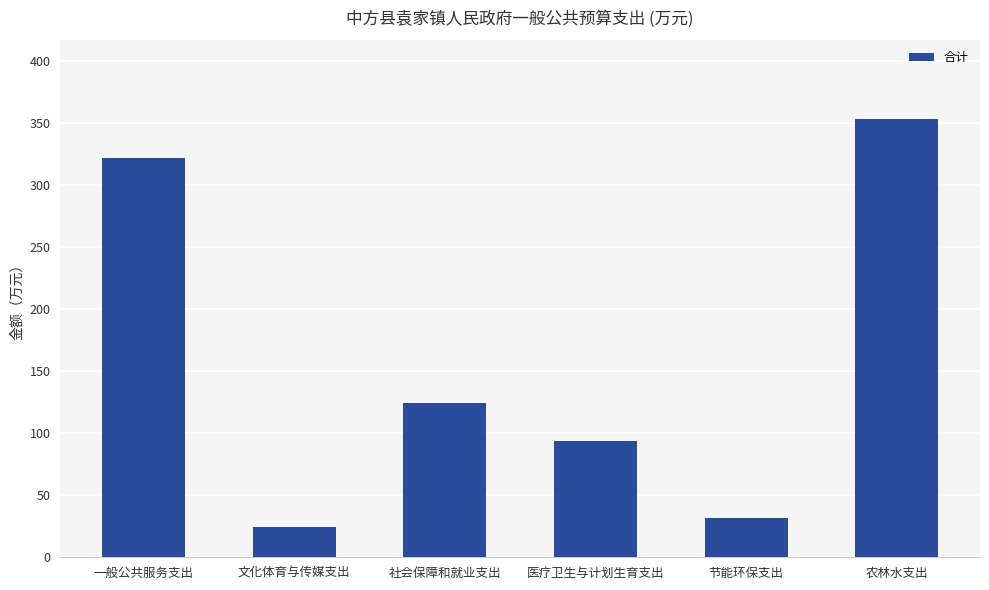

Rank the categories by value from lowest to highest.

文化体育与传媒支出, 节能环保支出, 医疗卫生与计划生育支出, 社会保障和就业支出, 一般公共服务支出, 农林水支出